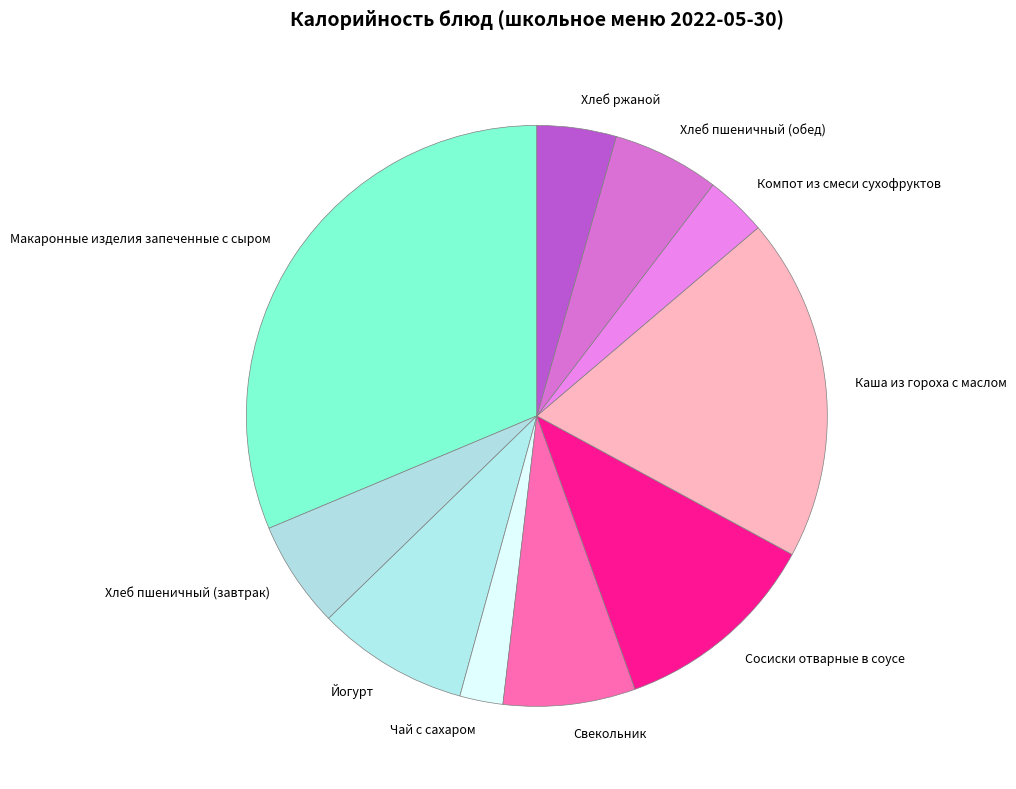

What is the smallest slice in the pie chart?

Чай с сахаром